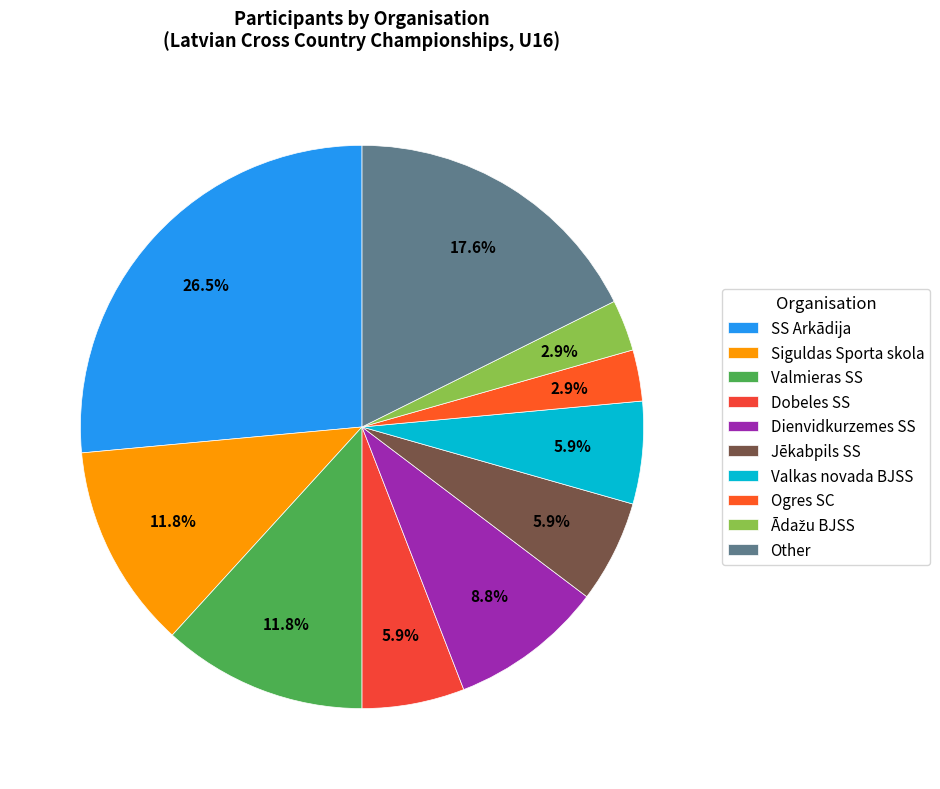

Approximately how many times larger is the value at Dobeles SS compared to Valkas novada BJSS?

1.0